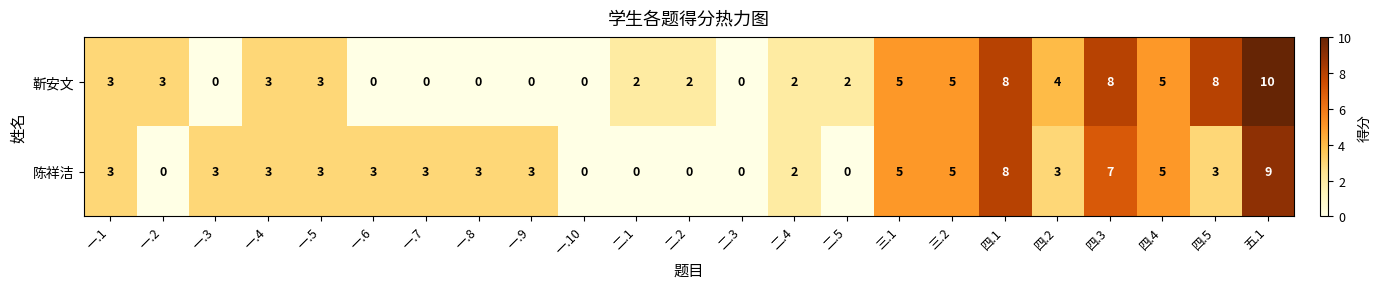

How many categories are shown in the chart?

23